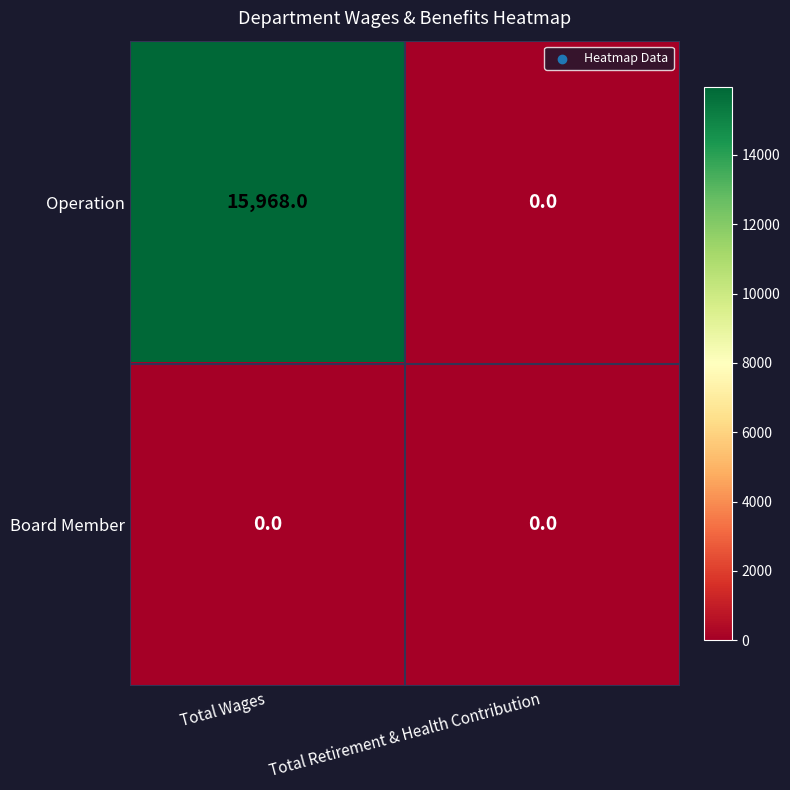

Is it true that Board Member equals 0 at Total Retirement & Health Contribution?

True